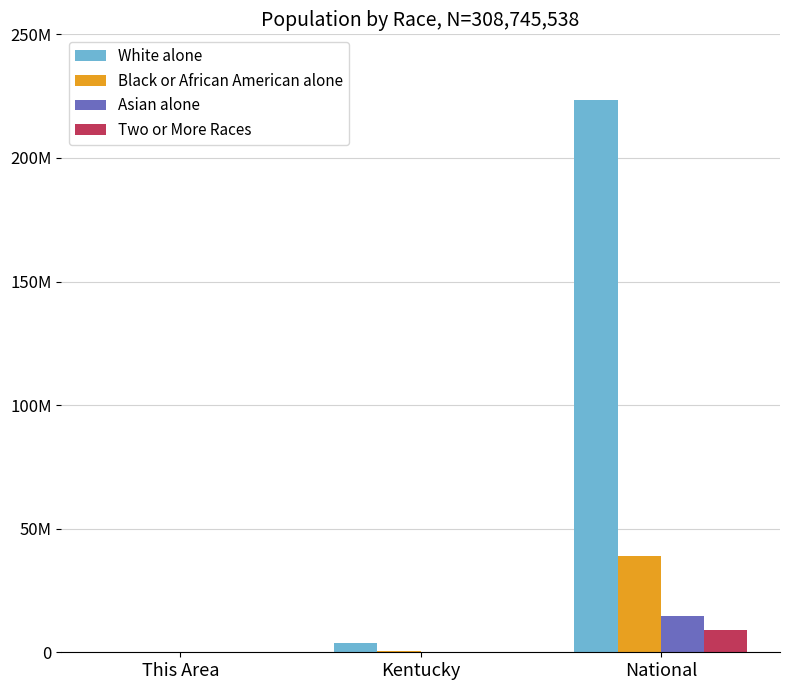

What are all the series names shown in the legend?

White alone, Black or African American alone, Asian alone, Two or More Races